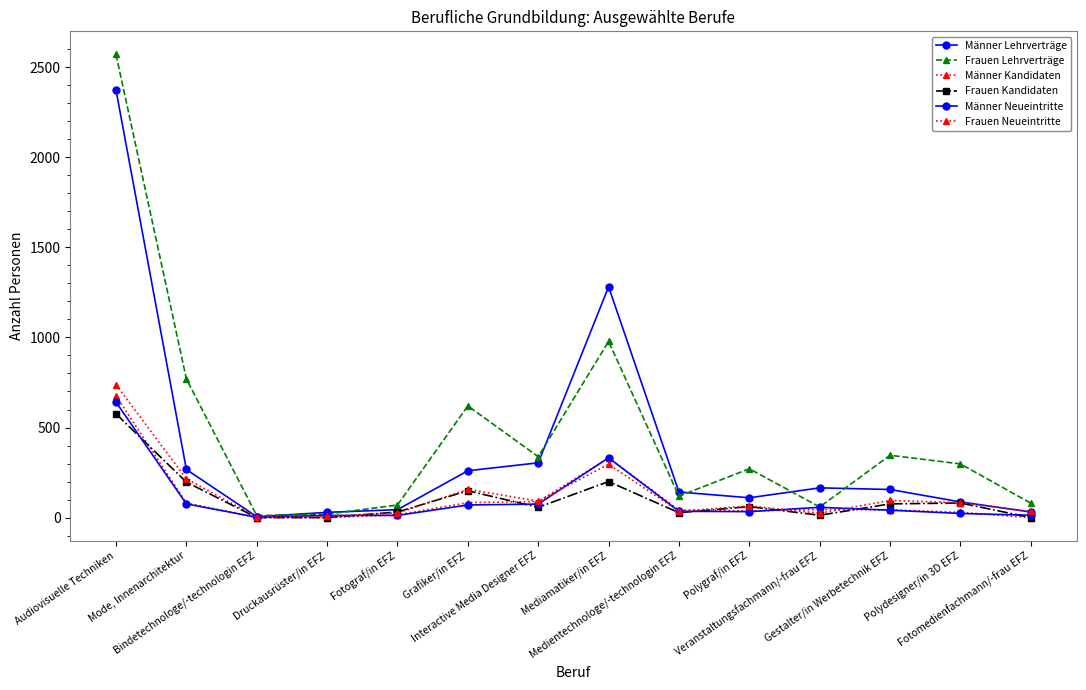

How many values in the Männer Lehrverträge series are below 156?

7